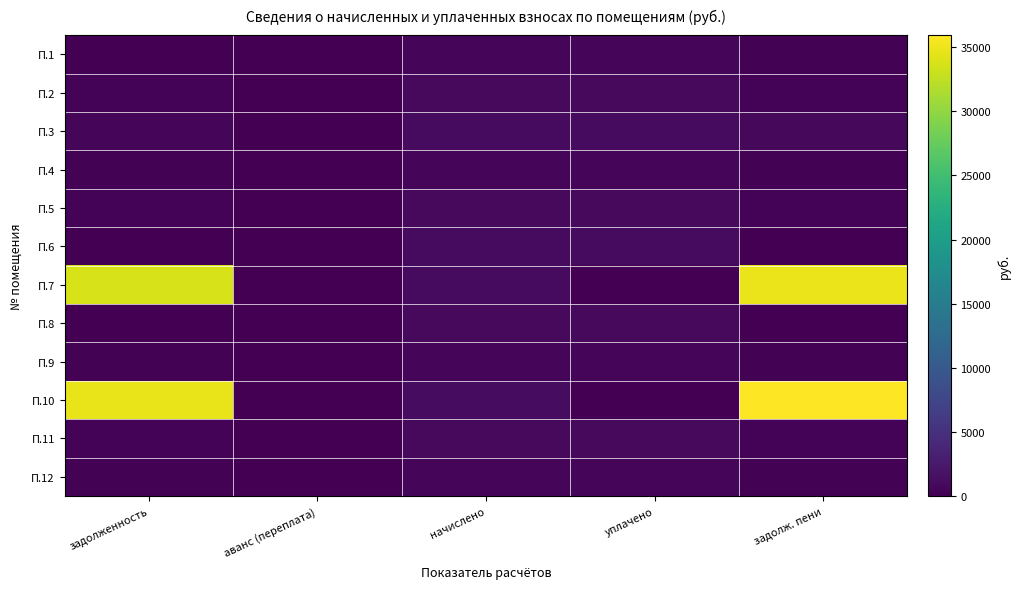

At which category is the sum across all series the highest?

задолж. пени